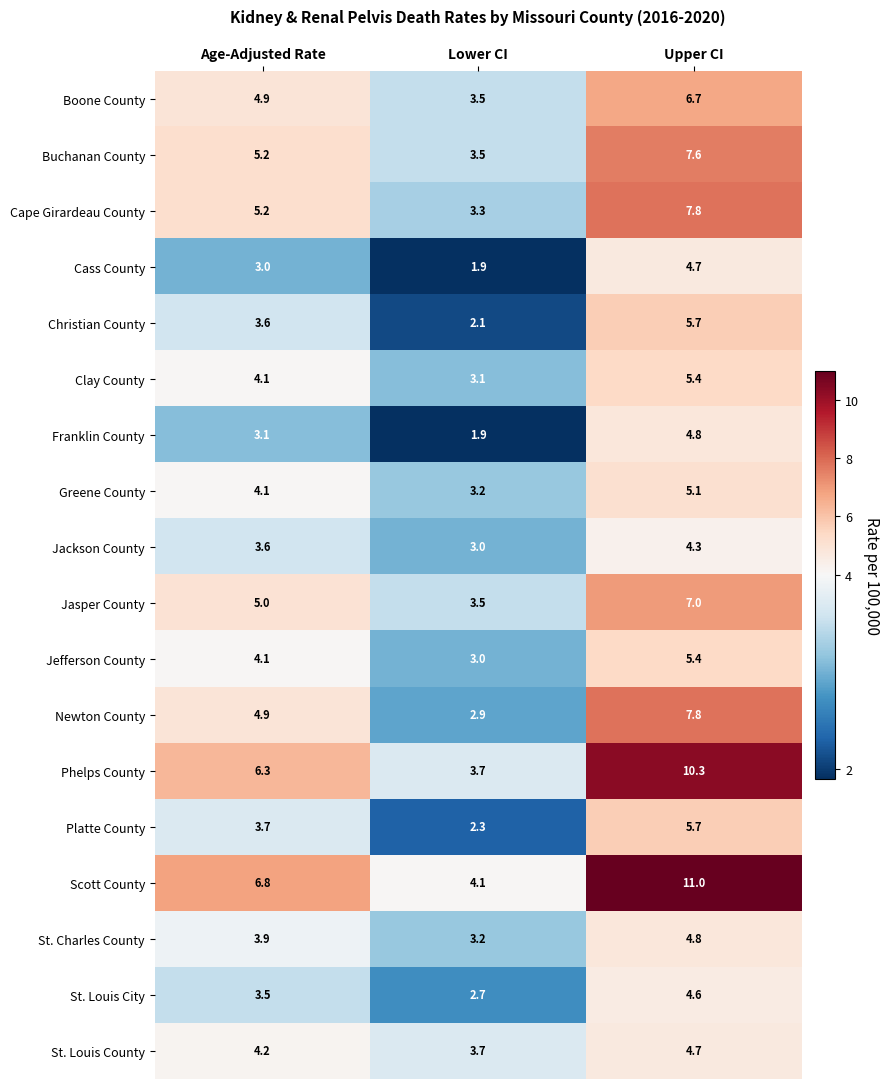

How many values in the Clay County series are below 4?

1